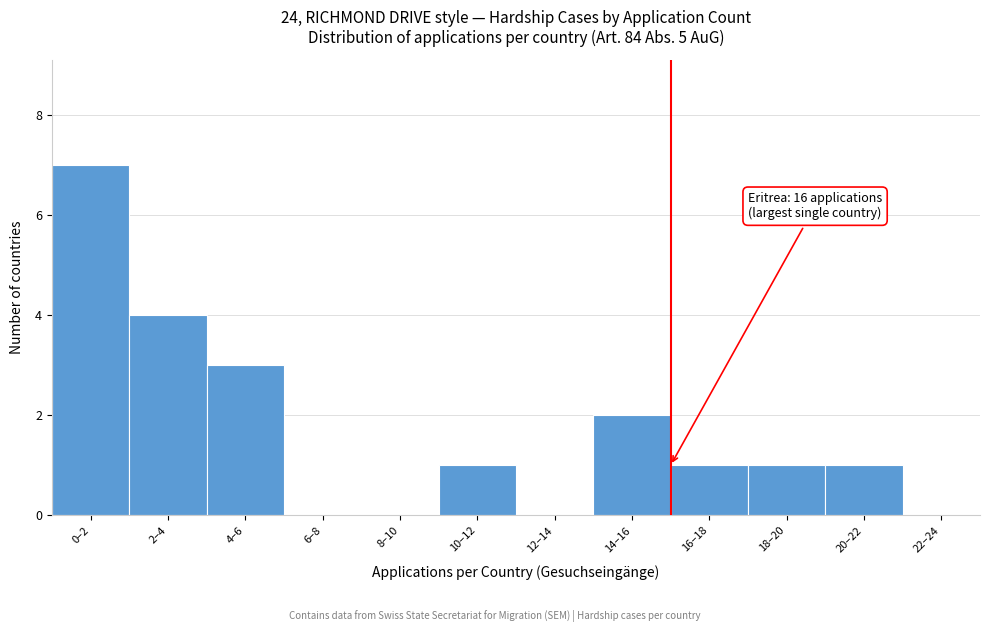

Reading right to left, extract all data points from this chart.

22–24=0	20–22=1	18–20=1	16–18=1	14–16=2	12–14=0	10–12=1	8–10=0	6–8=0	4–6=3	2–4=4	0–2=7